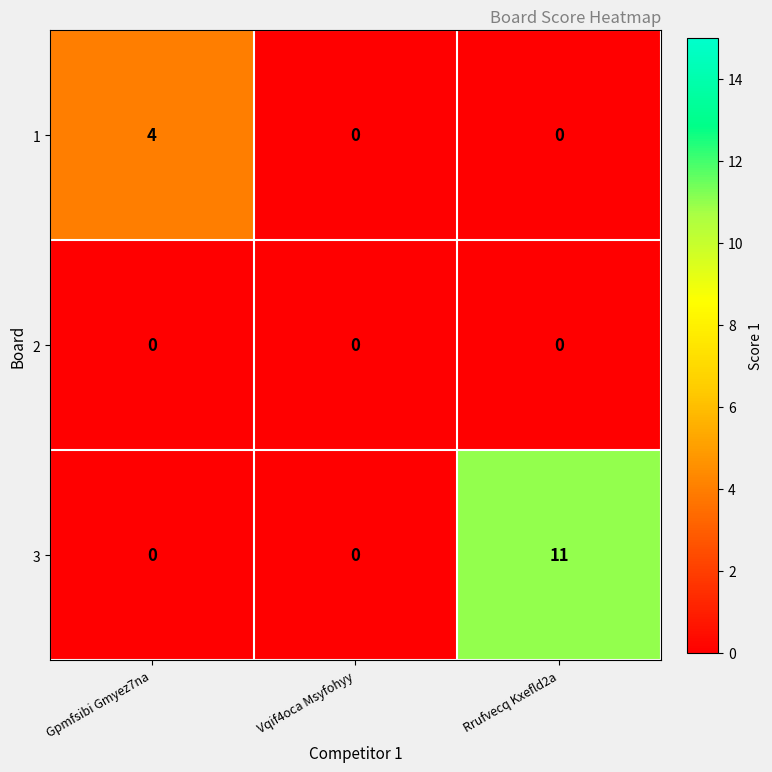

The value of 3 at Gpmfsibi Gmyez7na is 5. True or false?

False